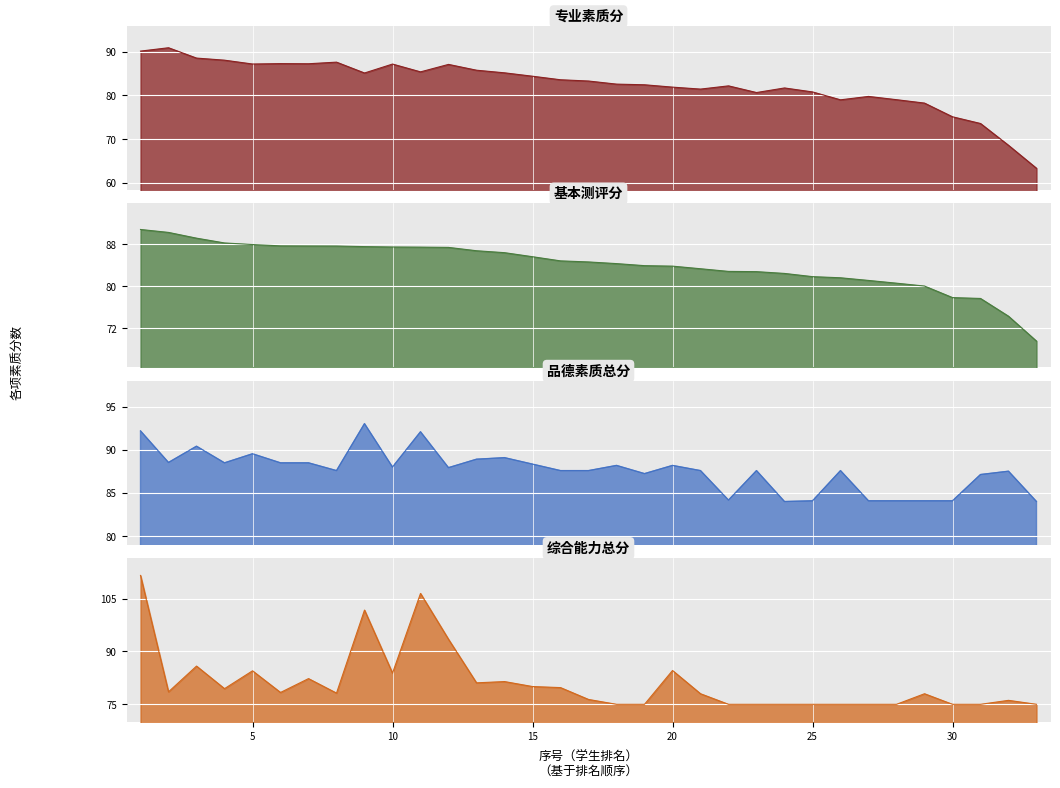

Reading right to left, transcribe all the data shown in this chart.

专业素质分: 33=63.3	32=68.6	31=73.6	30=75.1	29=78.2	28=79.0	27=79.8	26=79.0	25=80.8	24=81.7	23=80.7	22=82.2	21=81.5	20=81.9	19=82.4	18=82.6	17=83.3	16=83.6	15=84.4	14=85.2	13=85.8	12=87.1	11=85.4	10=87.2	9=85.1	8=87.6	7=87.3	6=87.3	5=87.2	4=88.1	3=88.6	2=90.9	1=90.2
基本测评分: 33=69.5	32=74.2	31=77.6	30=77.8	29=80.0	28=80.5	27=81.1	26=81.6	25=81.8	24=82.4	23=82.7	22=82.8	21=83.3	20=83.8	19=83.9	18=84.3	17=84.6	16=84.8	15=85.6	14=86.3	13=86.7	12=87.4	11=87.4	10=87.4	9=87.5	8=87.6	7=87.6	6=87.6	5=87.9	4=88.2	3=89.1	2=90.2	1=90.8
品德素质总分: 33=84.0	32=87.5	31=87.1	30=84.1	29=84.1	28=84.1	27=84.1	26=87.6	25=84.1	24=84.0	23=87.6	22=84.2	21=87.6	20=88.2	19=87.2	18=88.2	17=87.6	16=87.6	15=88.3	14=89.1	13=88.9	12=87.9	11=92.1	10=88.0	9=93.0	8=87.6	7=88.5	6=88.5	5=89.5	4=88.5	3=90.4	2=88.5	1=92.2
综合能力总分: 33=75.0	32=76.1	31=75.0	30=75.0	29=78.0	28=75.0	27=75.0	26=75.0	25=75.0	24=75.0	23=75.0	22=75.0	21=78.0	20=84.6	19=75.0	18=75.0	17=76.4	16=79.7	15=80.0	14=81.5	13=81.1	12=93.4	11=106.4	10=83.8	9=101.7	8=78.2	7=82.3	6=78.4	5=84.5	4=79.4	3=85.8	2=78.5	1=111.5